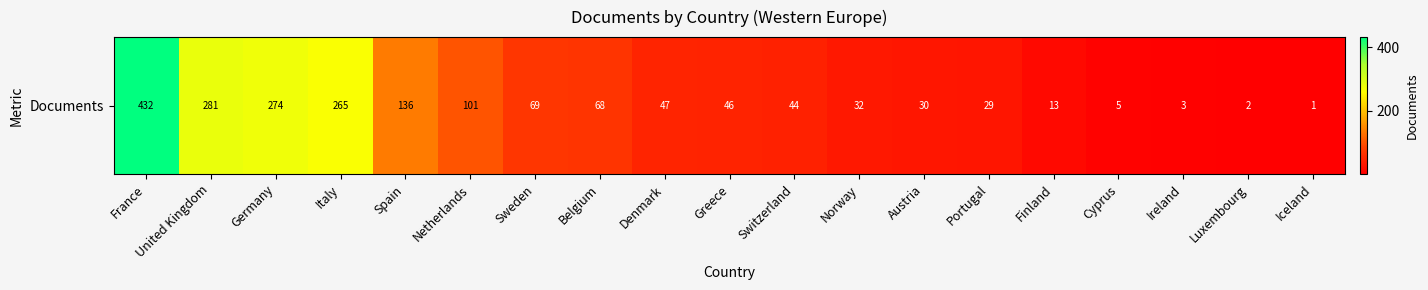

What is the difference between the values at Norway and Spain?

104